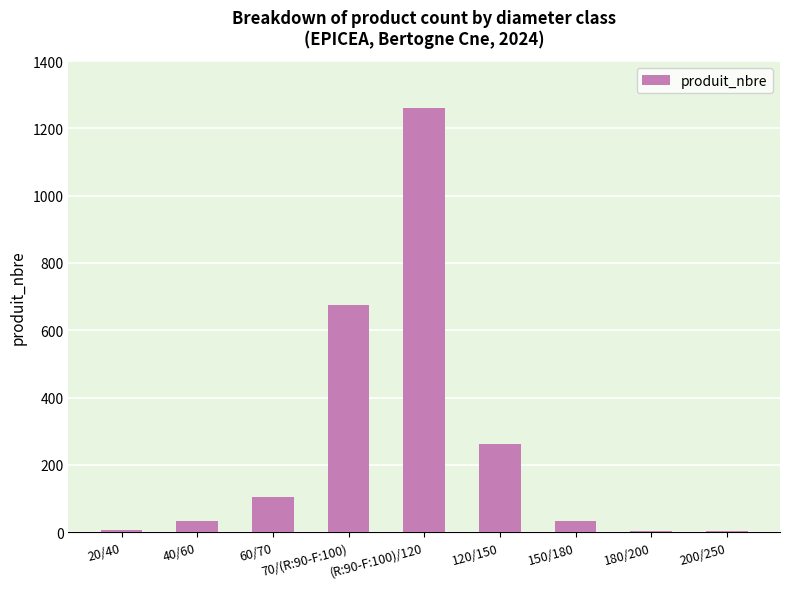

What is the sum of all values?

2379